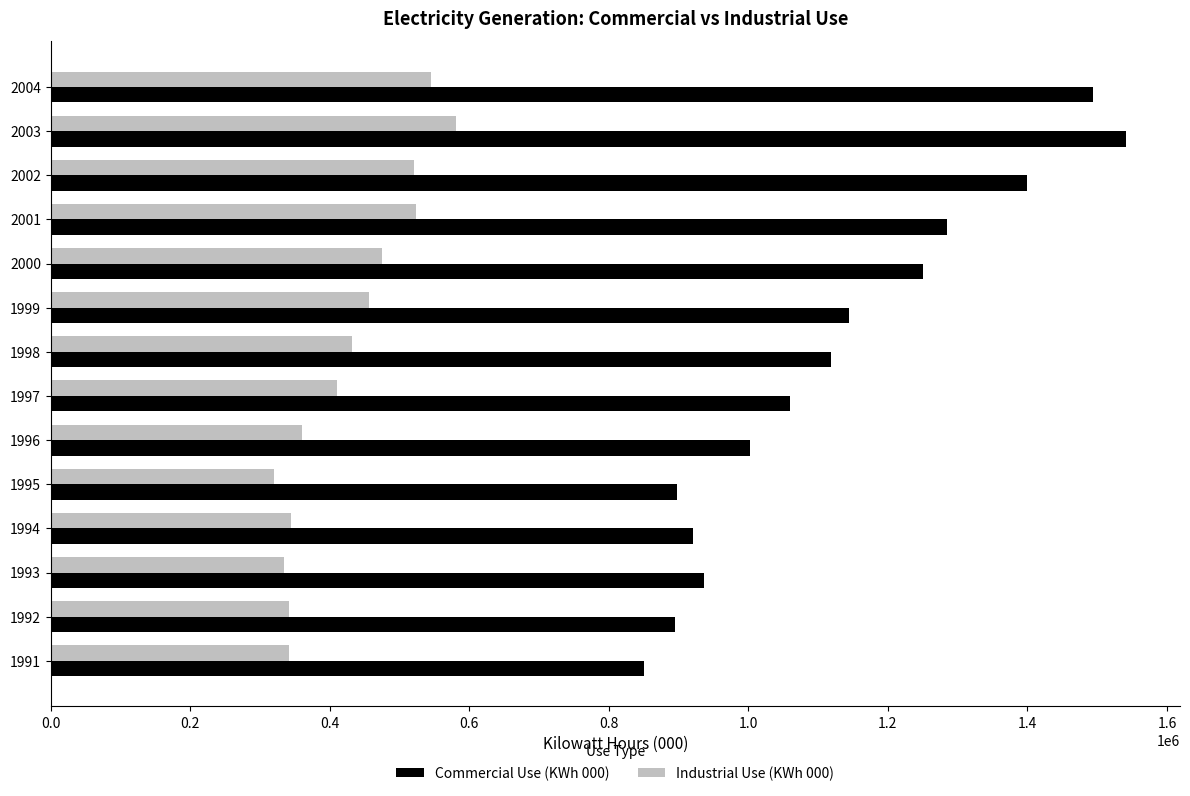

Which series has the largest total across all categories?

Commercial Use (KWh 000)